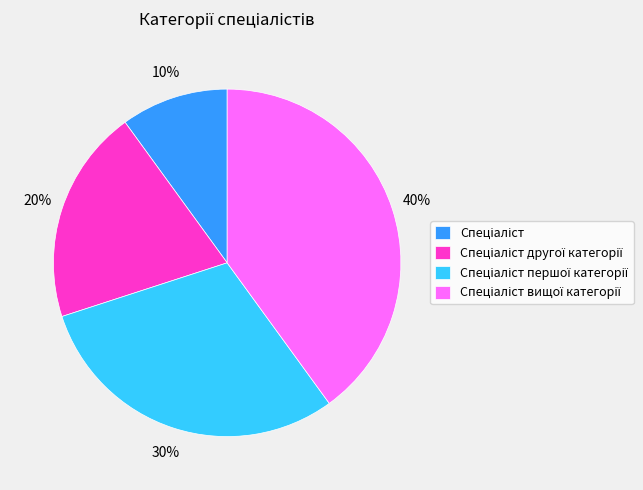

Is there any slice that represents more than half of the pie?

No